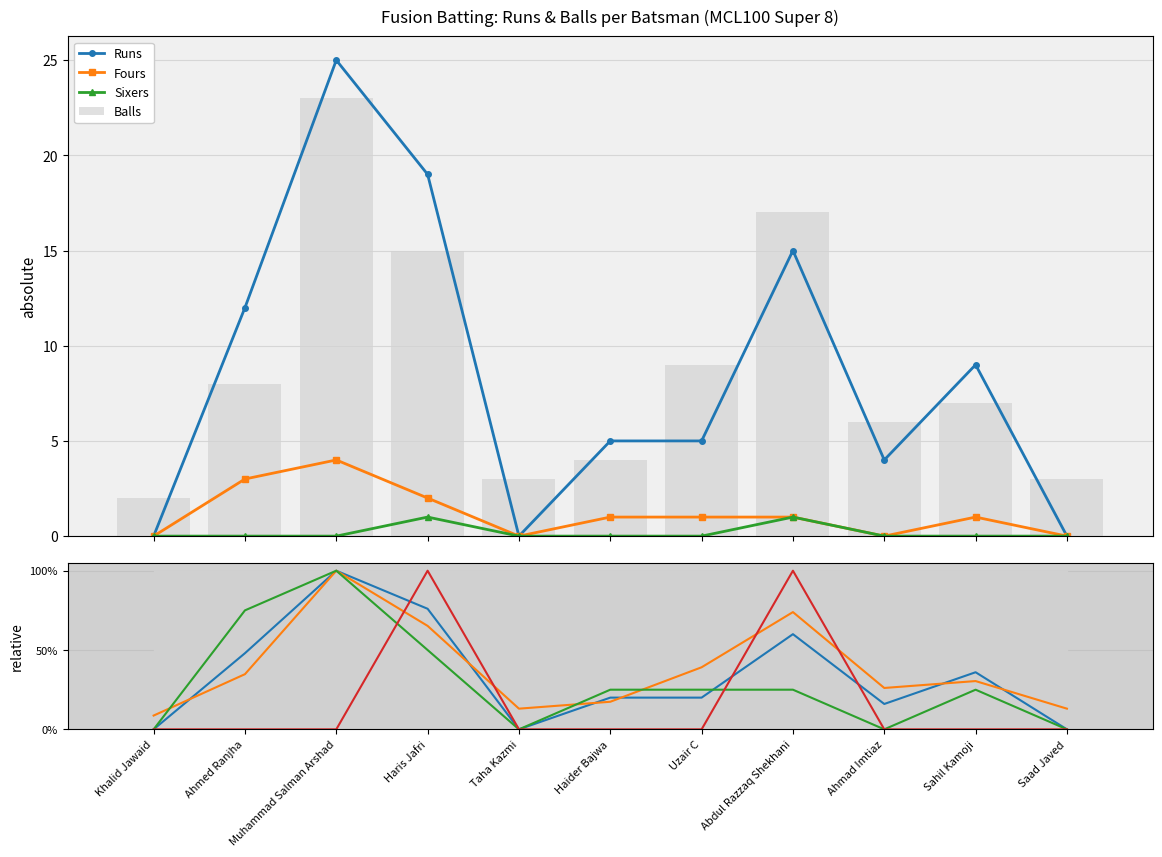

The Fours series shows 0 at Abdul Razzaq Shekhani. True or false?

False